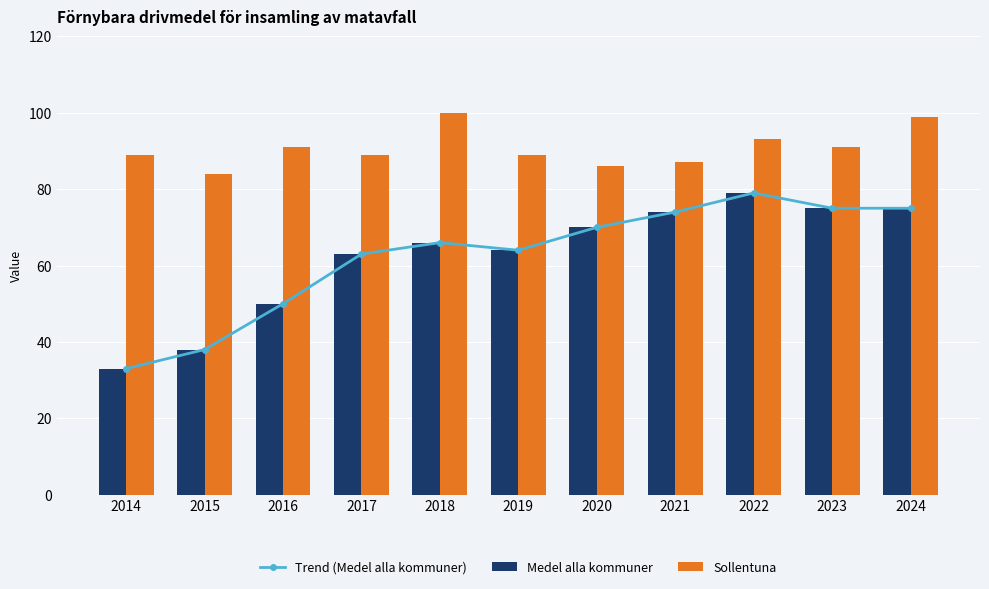

The Sollentuna series shows 47 at 2018. True or false?

False